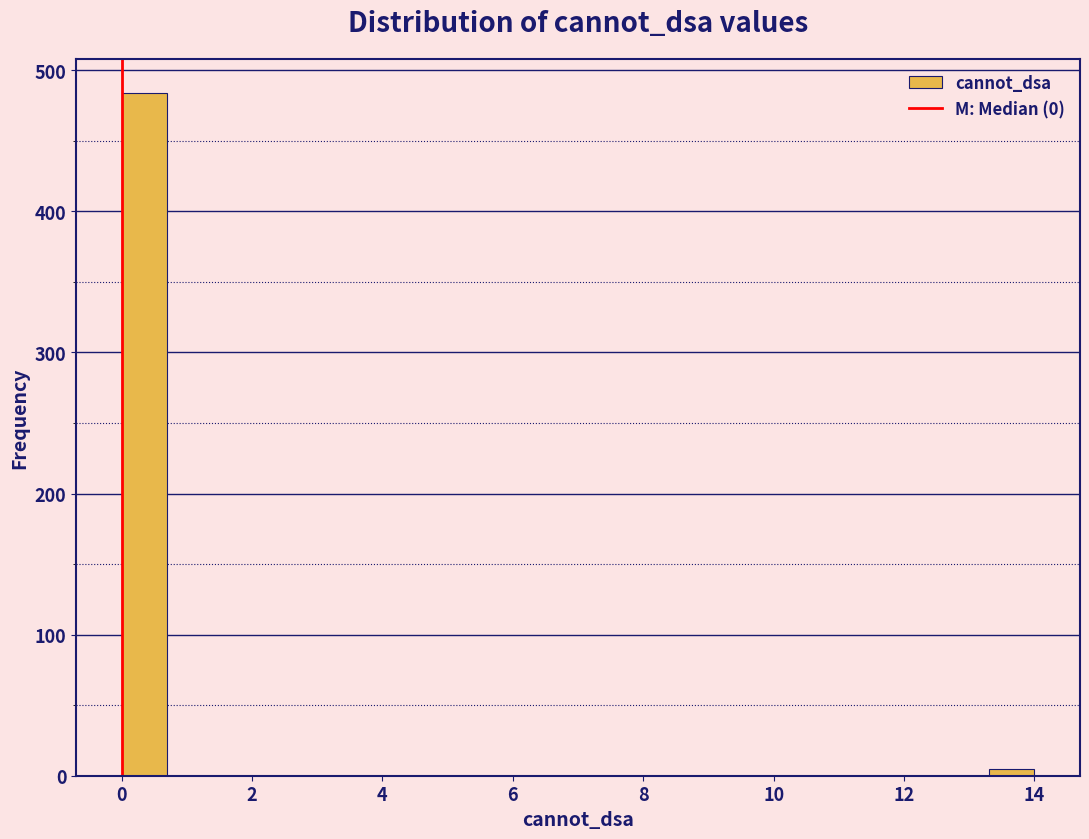

Read against the x-axis, roughly where is the centre of the tallest bar?

0.4